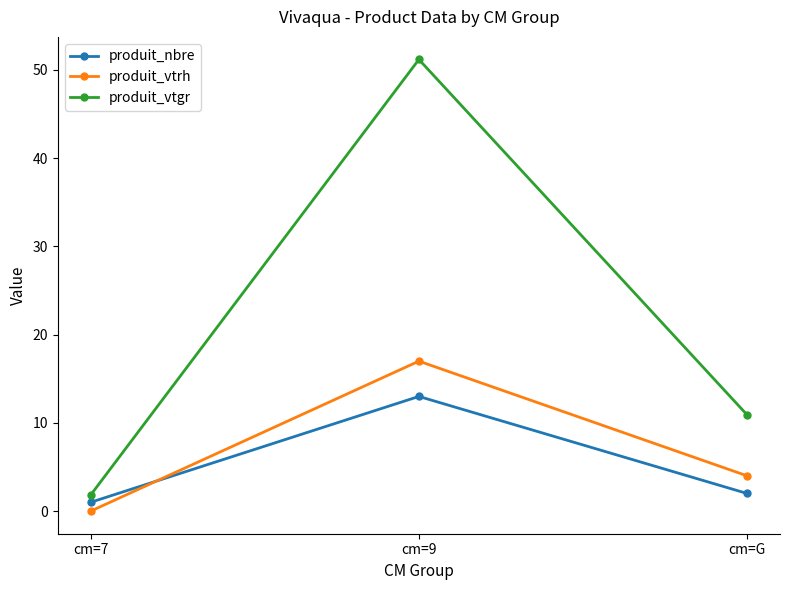

What is the difference between the produit_vtrh values at cm=G and cm=7?

4.0